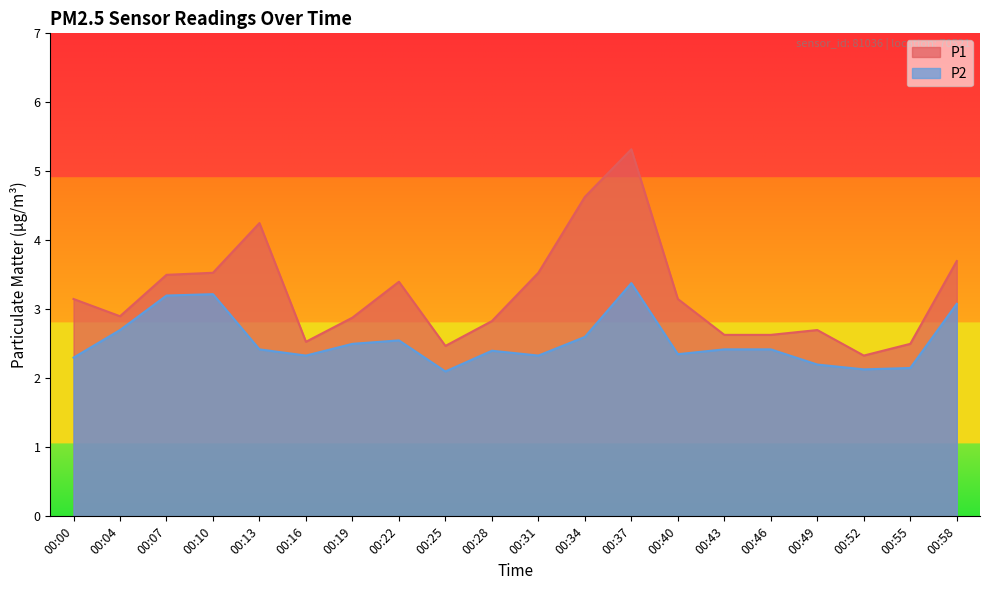

Where does the P1 series first go above 3?

00:00